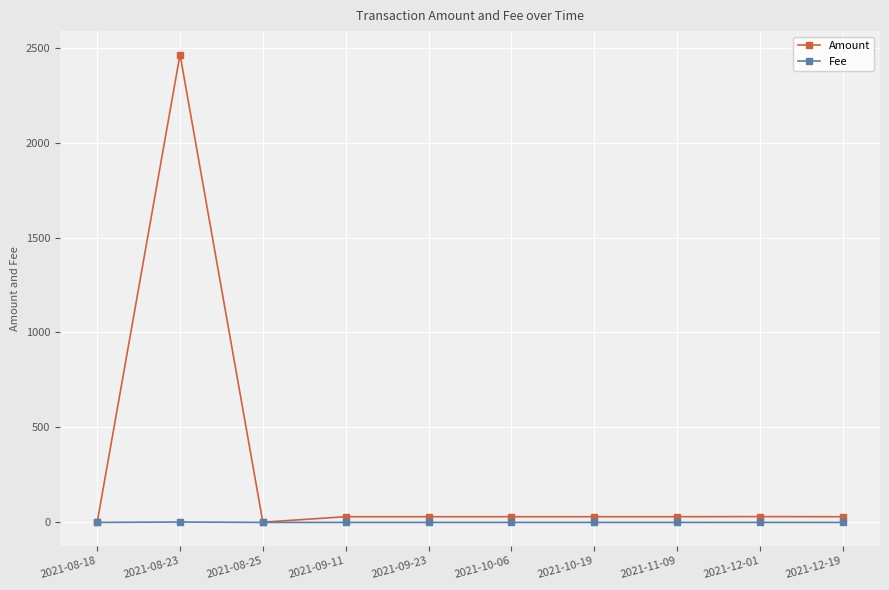

Which category has the highest value in the Amount series?

2021-08-23